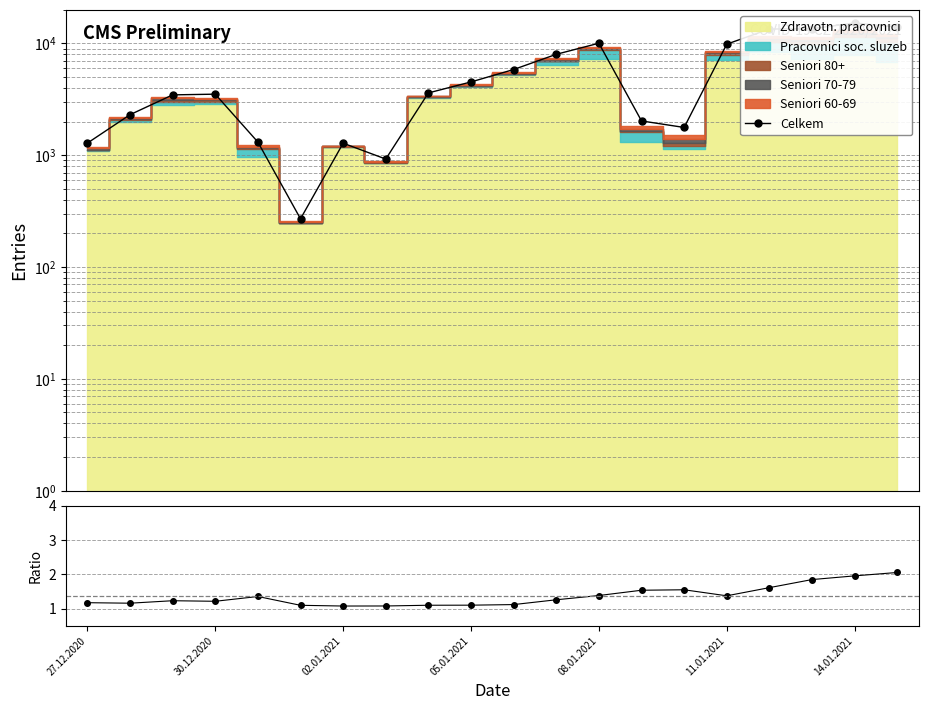

Which series has the largest total across all categories?

Celkem